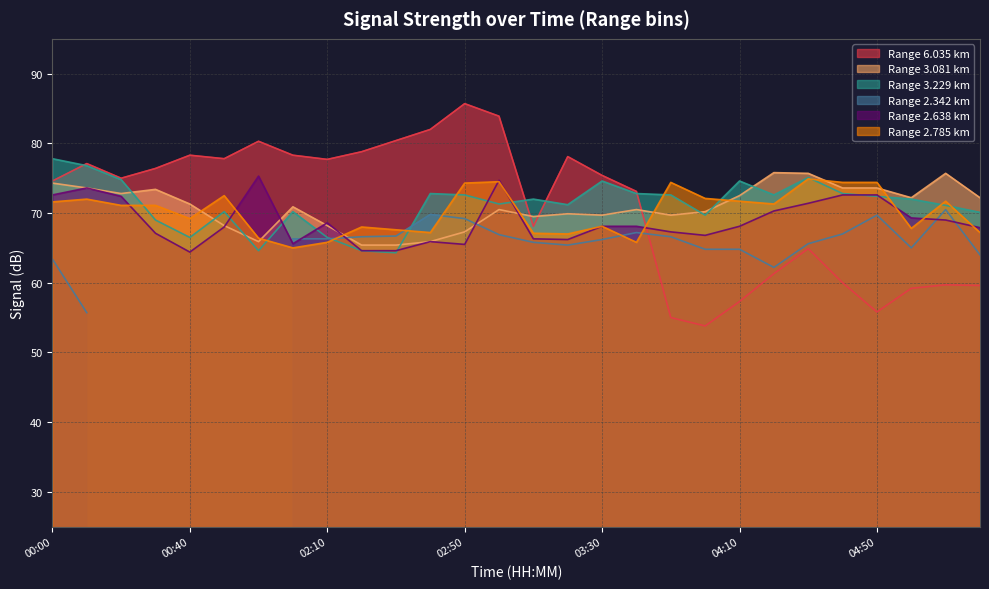

What is the sum of all 3.081 values?

1983.9